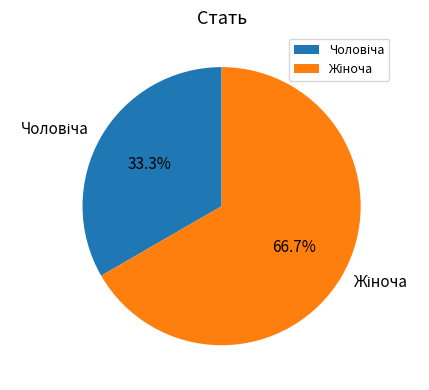

Is there a majority slice in this chart?

Yes